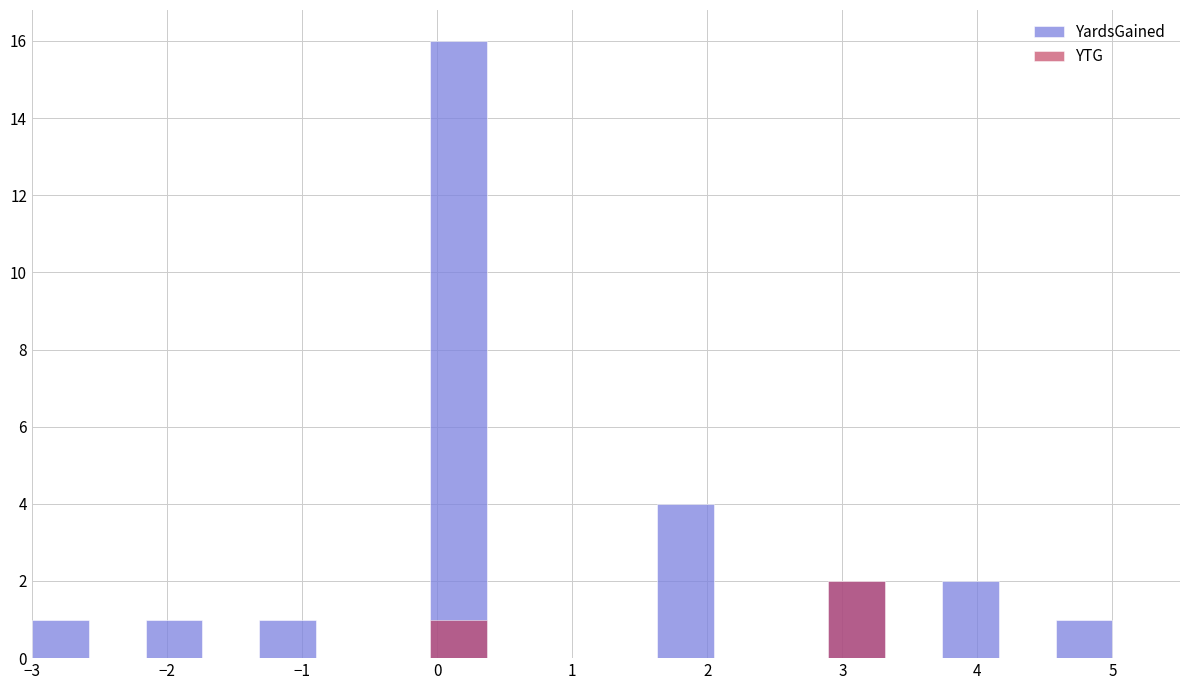

How many groups of bars are there?

19